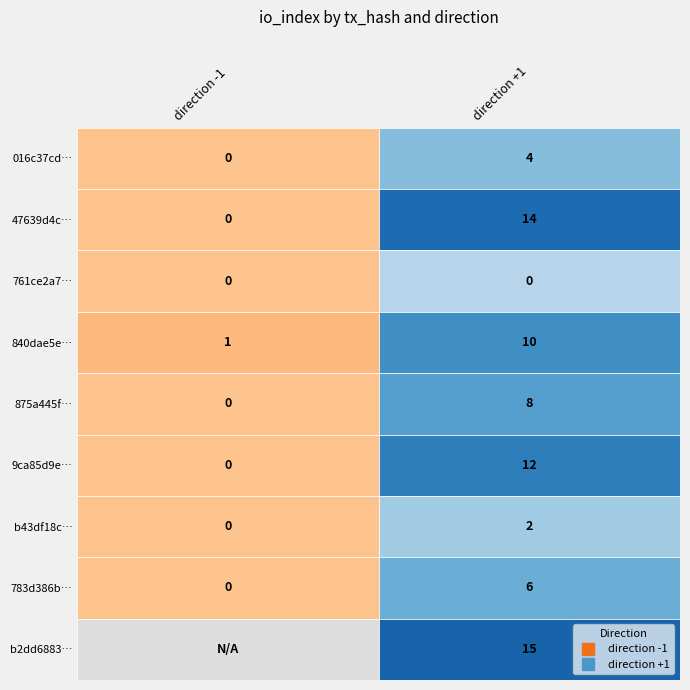

What is the difference between the maximum and minimum values in the 9ca85d9e… series?

12